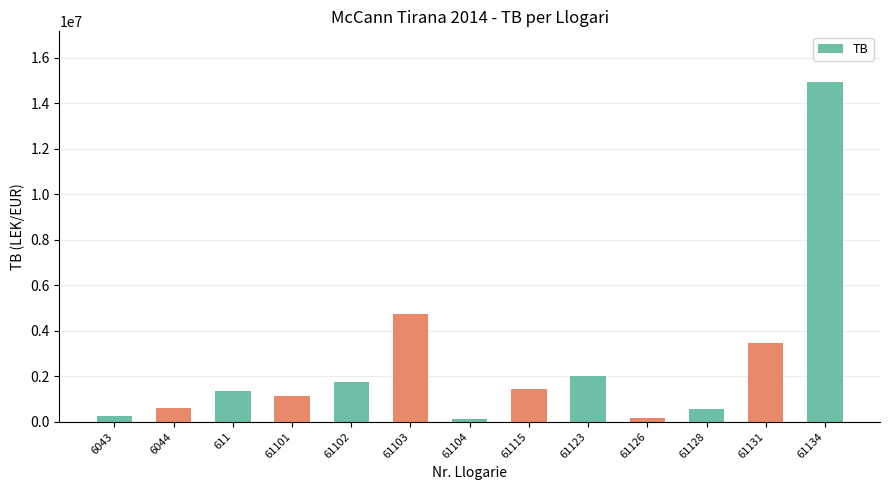

What is the smallest value displayed?

105900.0